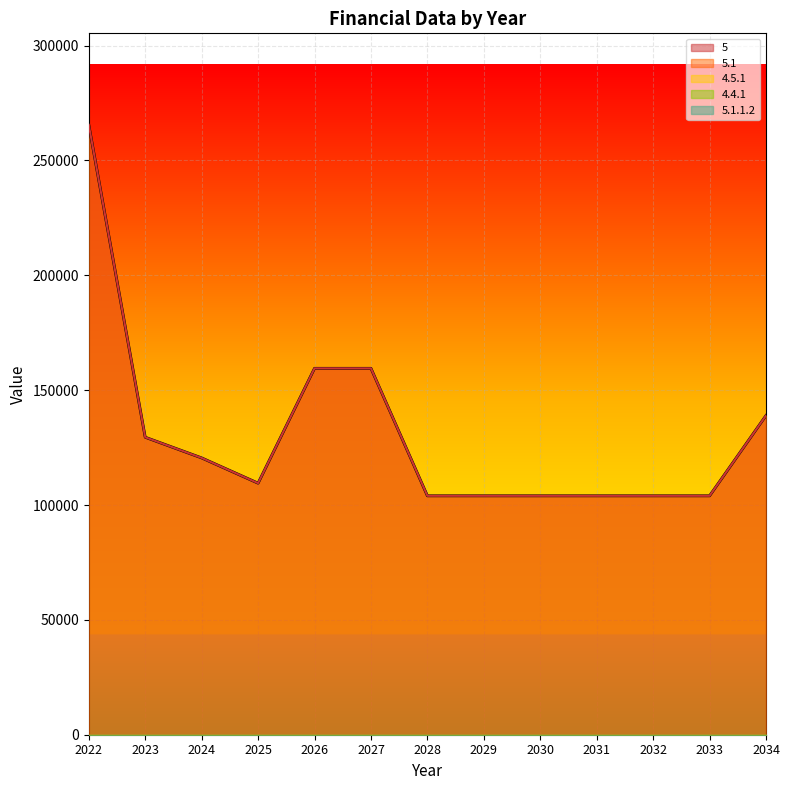

How many lines are shown in the chart?

5